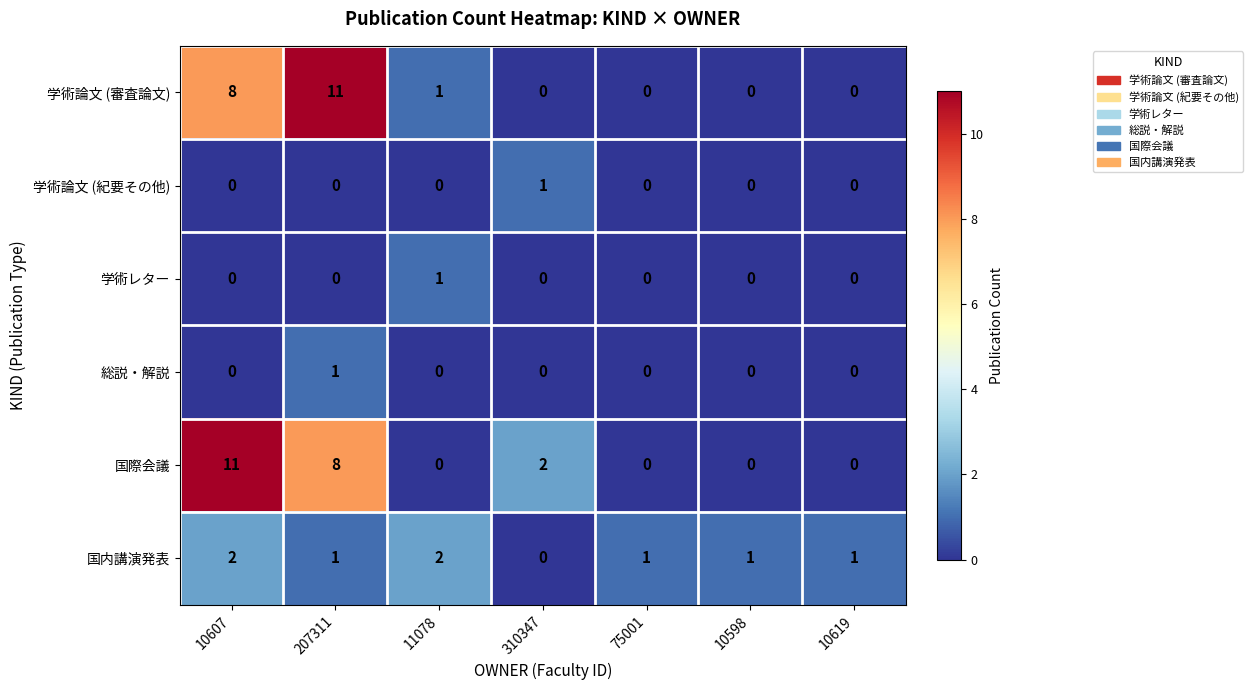

What is the total value across all series at 11078?

4